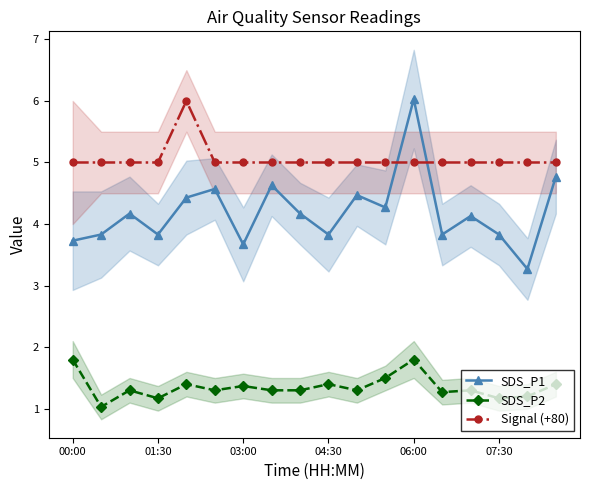

What is the label of the 1st point from the left?

00:00